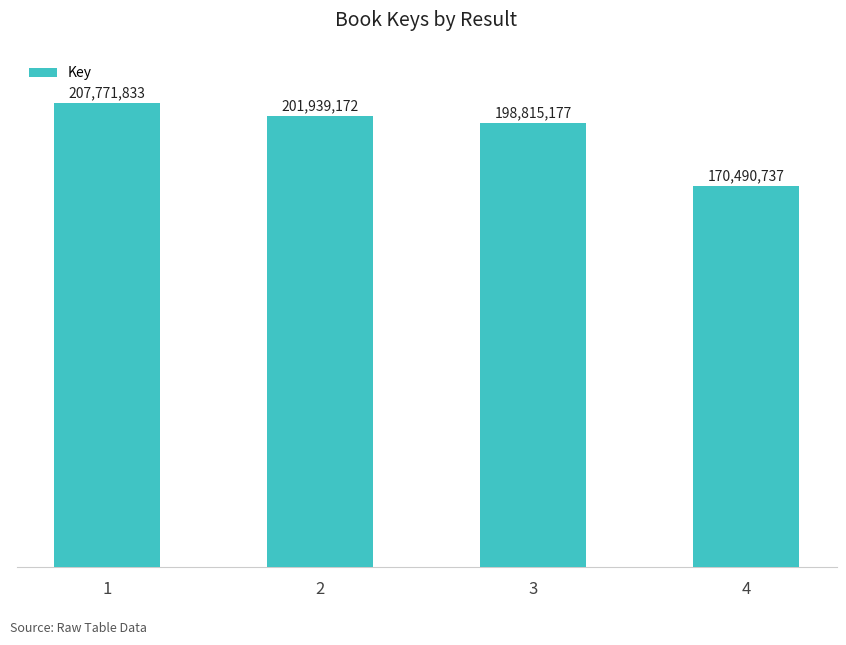

What is the approximate value at 1, to the nearest 10?

207771830